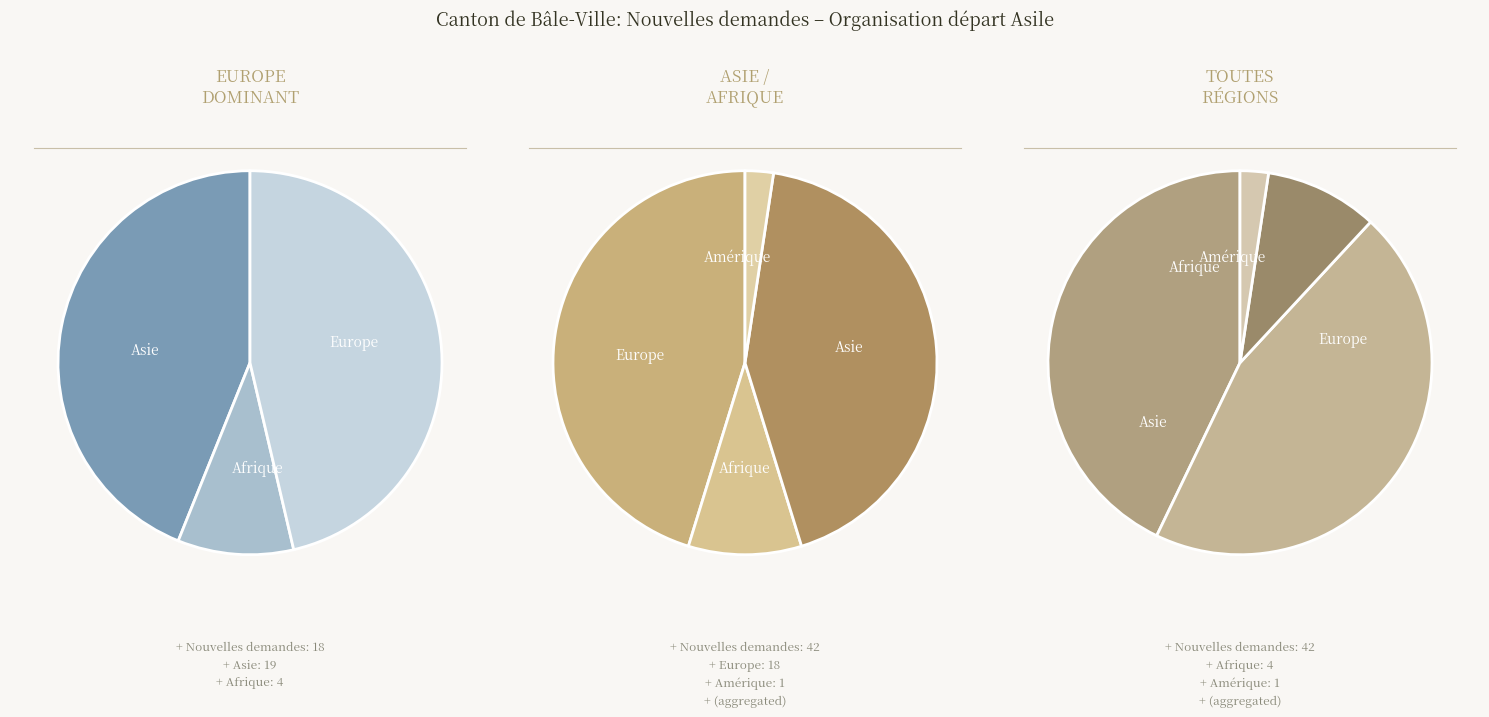

To the nearest percent, what portion does Europe represent?

44%